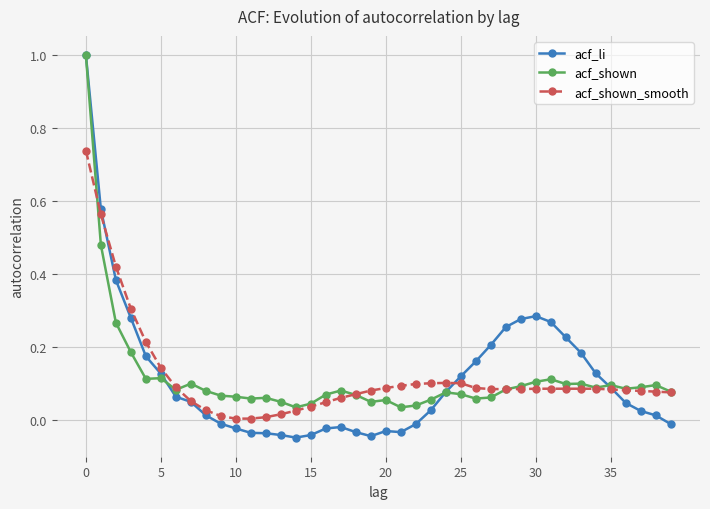

What are all the series names shown in the legend?

acf_li, acf_shown, acf_shown_smooth